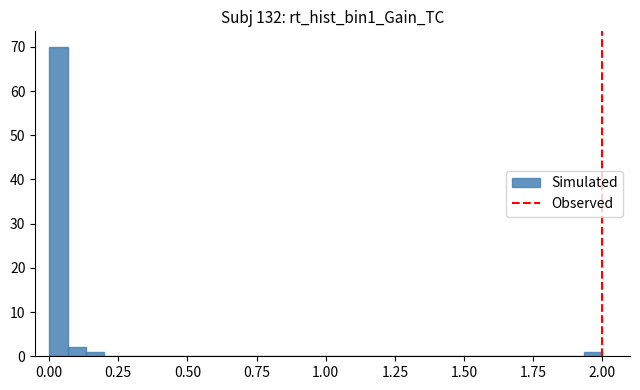

Read against the x-axis, roughly where is the centre of the tallest bar?

0.05